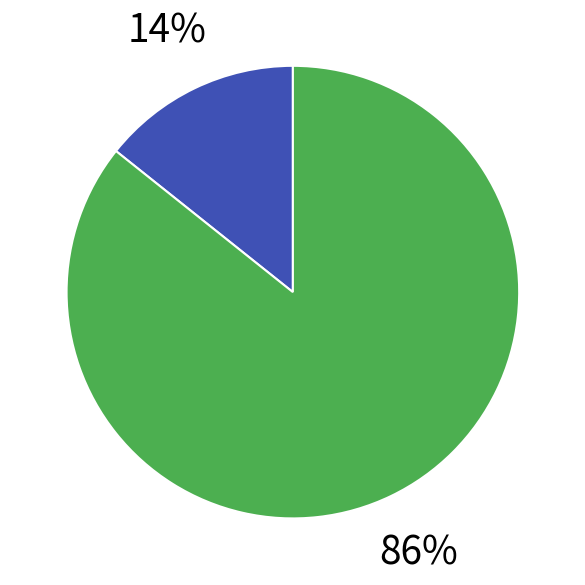

To the nearest percent, what is the average slice percentage?

50%